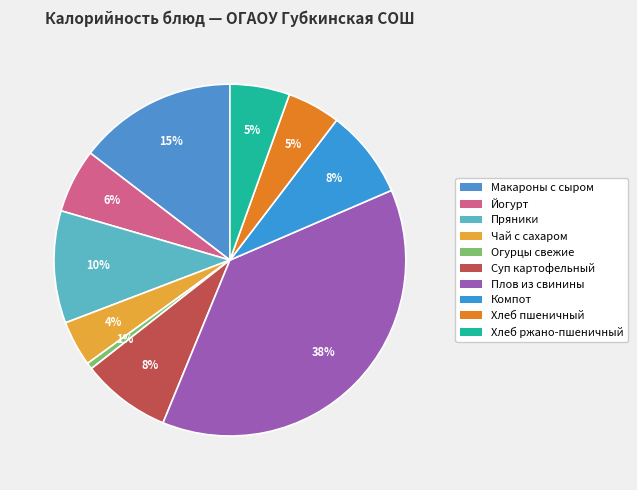

Is there any slice that represents more than half of the pie?

No